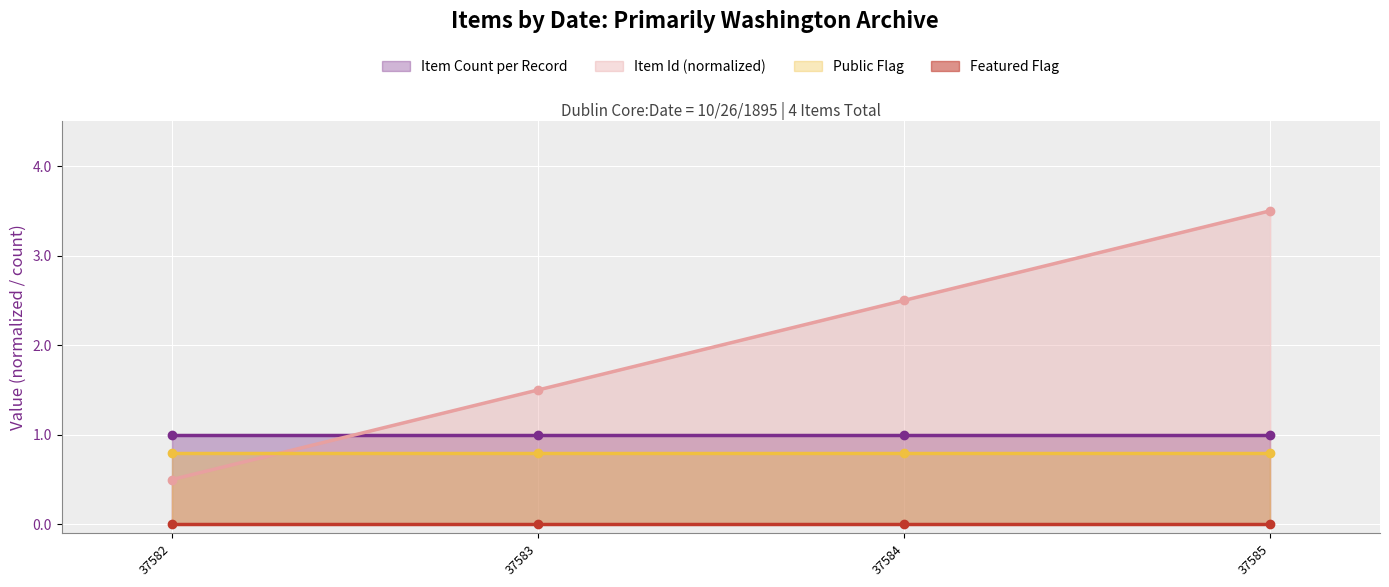

True or false: Item Id (normalized) has a value of 3.7 at 37584.

False